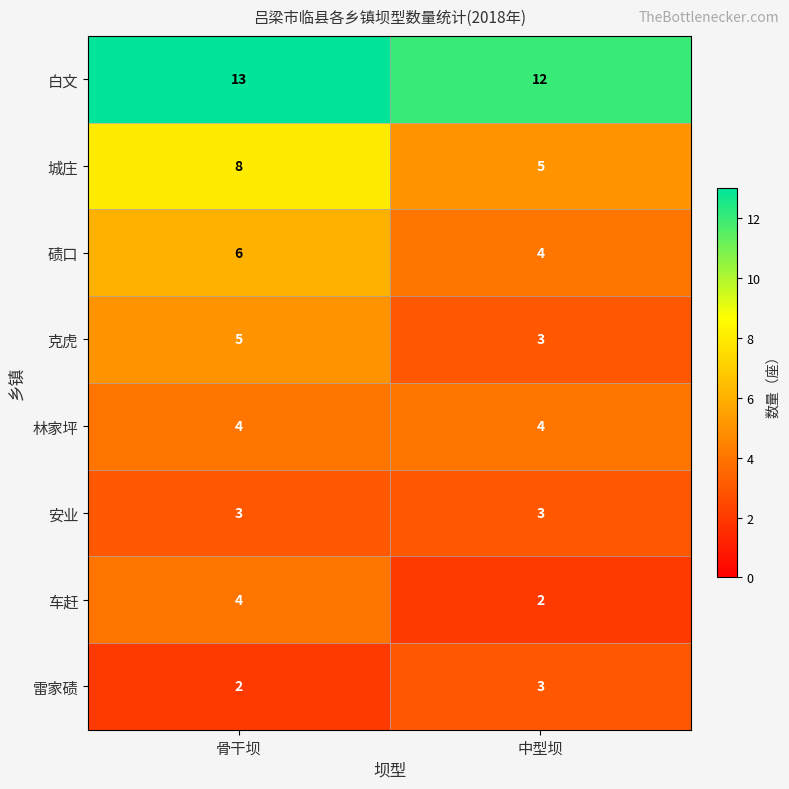

Reading left to right, list all the values displayed in this chart.

白文: 骨干坝=13	中型坝=12
城庄: 骨干坝=8	中型坝=5
碛口: 骨干坝=6	中型坝=4
克虎: 骨干坝=5	中型坝=3
林家坪: 骨干坝=4	中型坝=4
安业: 骨干坝=3	中型坝=3
车赶: 骨干坝=4	中型坝=2
雷家碛: 骨干坝=2	中型坝=3